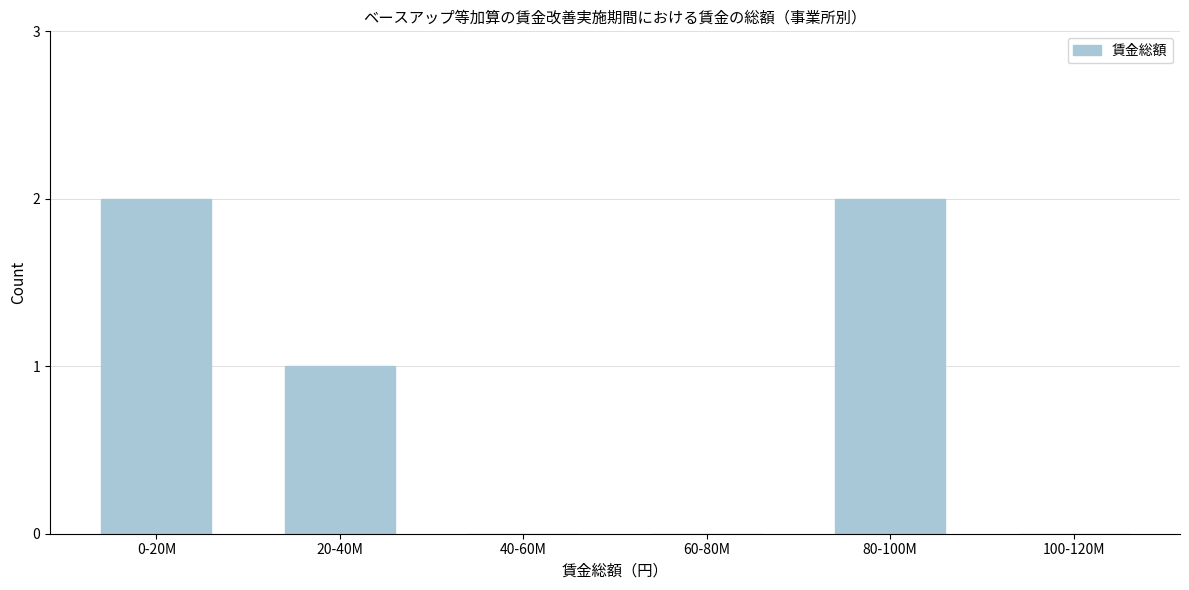

Reading left to right, transcribe all the data shown in this chart.

0-20M=2	20-40M=1	40-60M=0	60-80M=0	80-100M=2	100-120M=0